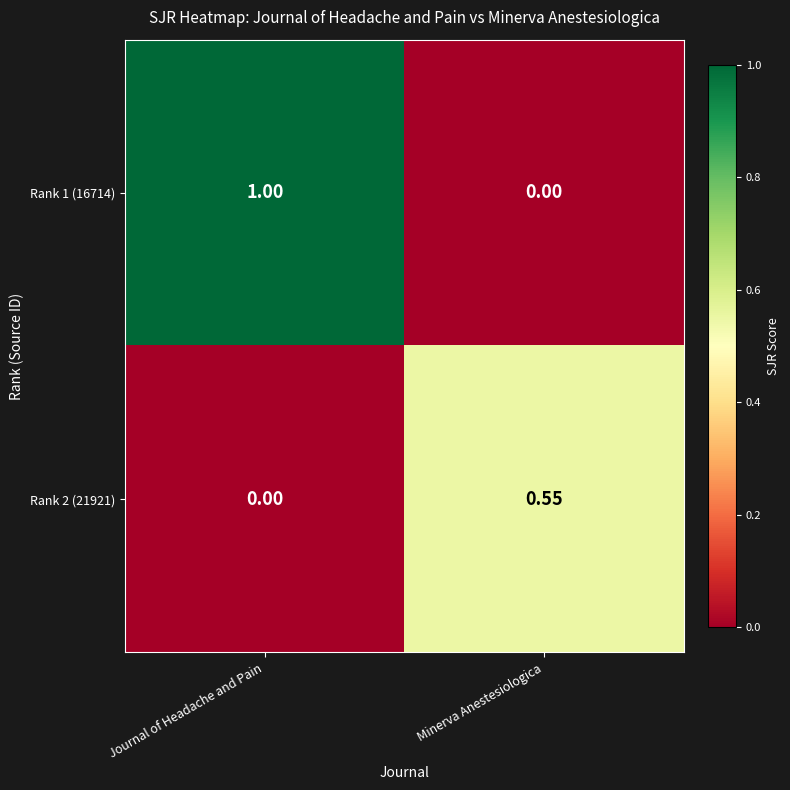

Is the value of Rank 1 (16714) at Minerva Anestesiologica greater than the value of Rank 2 (21921) at Minerva Anestesiologica?

No